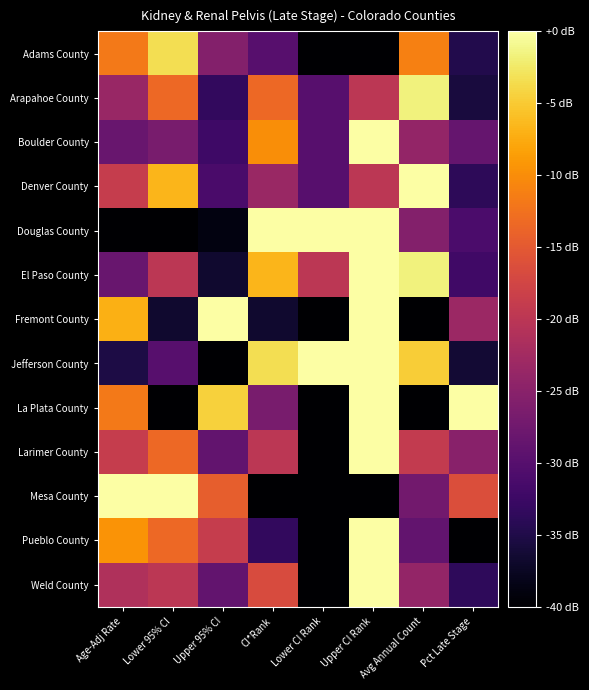

Which series changed the most between Age-Adj Rate and Pct Late Stage?

Pueblo County